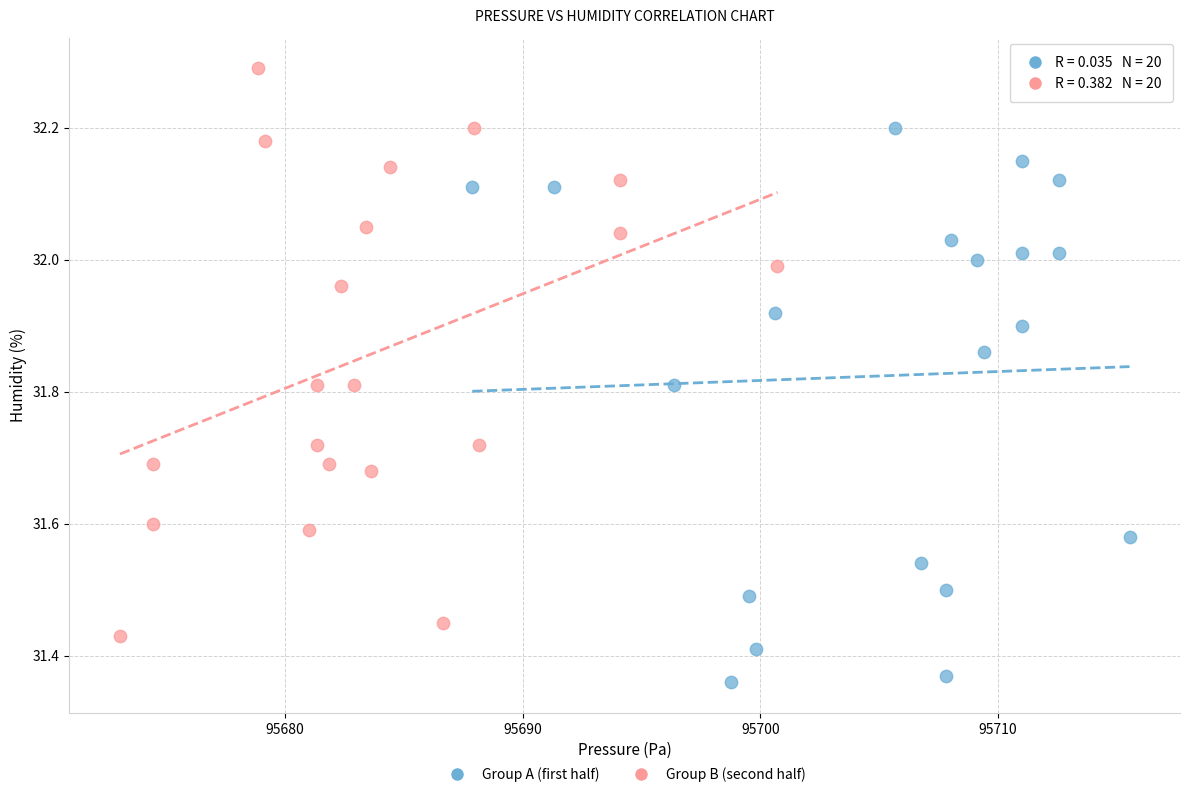

Which series has the largest Y range (max minus min)?

Group B (second half)